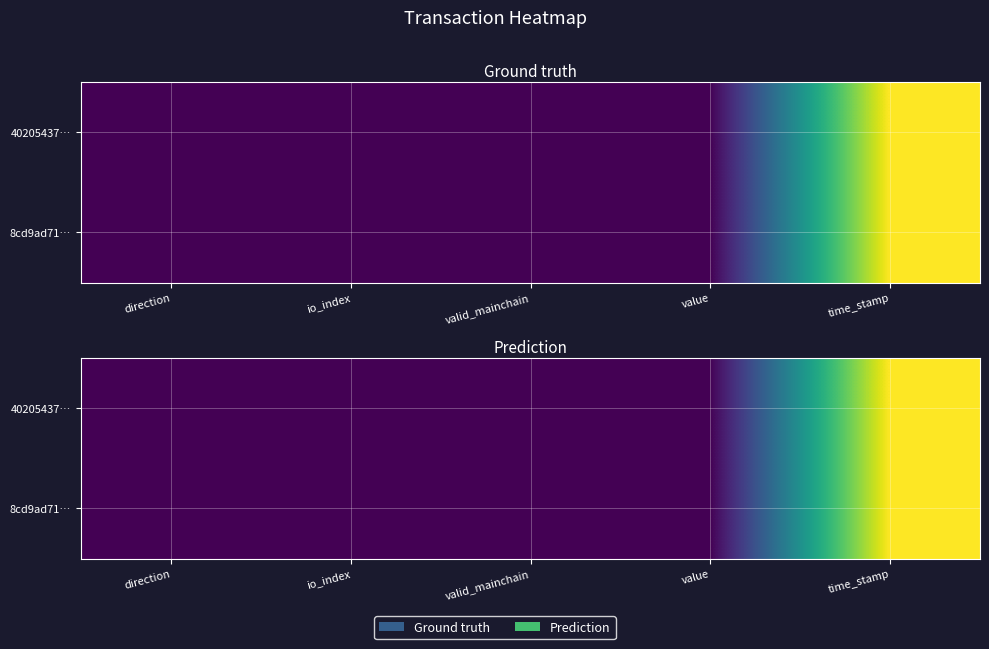

Which series has the largest total across all categories?

40205437…